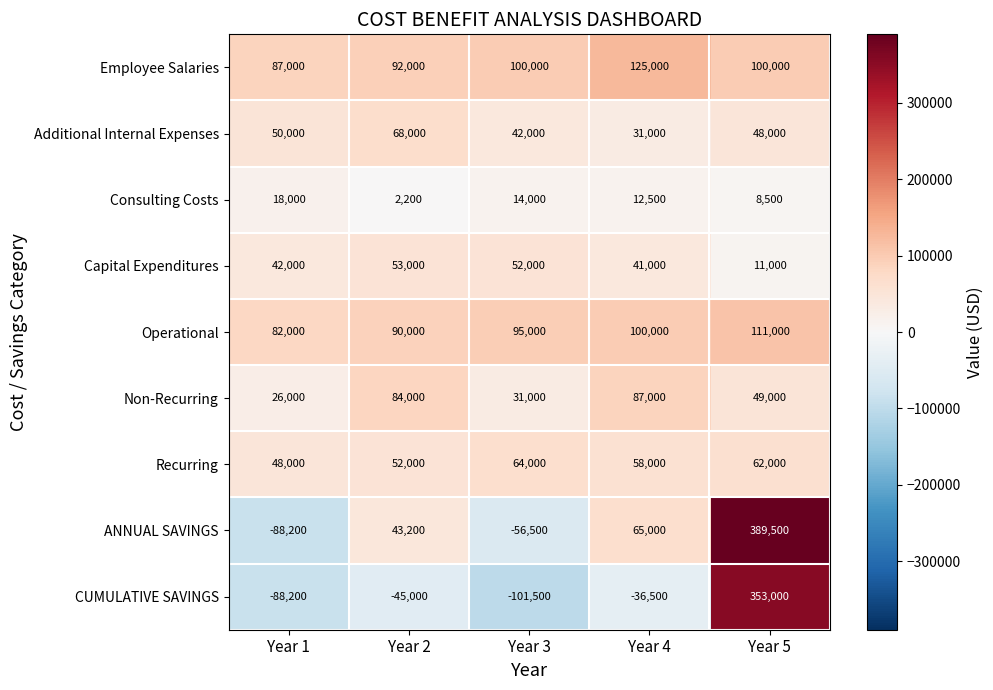

What is the total value across all series at Year 4?

483000